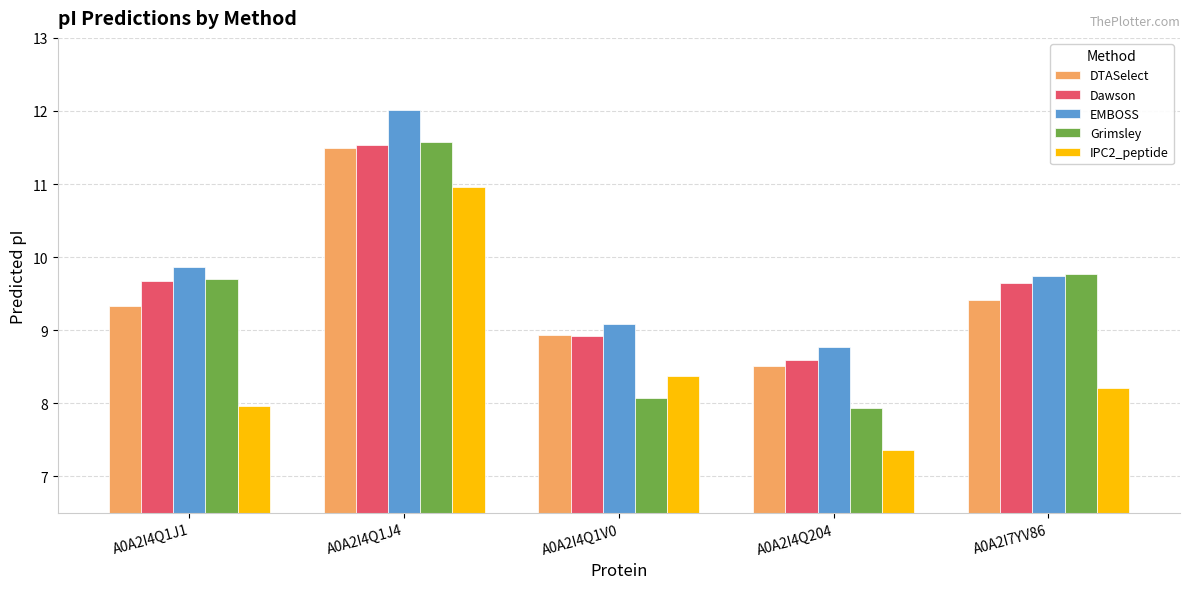

Between A0A2I4Q1V0 and A0A2I7YV86, which series saw the biggest shift?

Grimsley